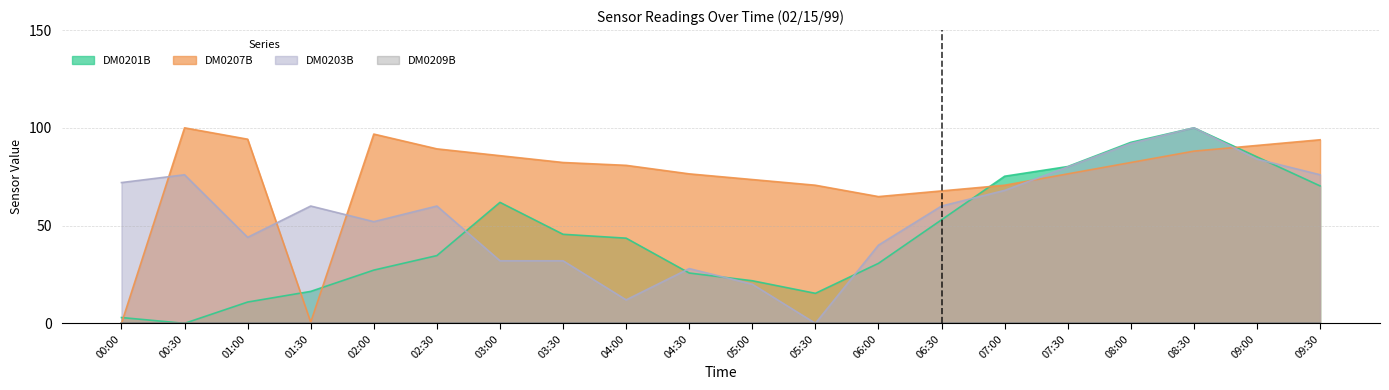

The value of DM0207B at 06:00 is 33.0. True or false?

False